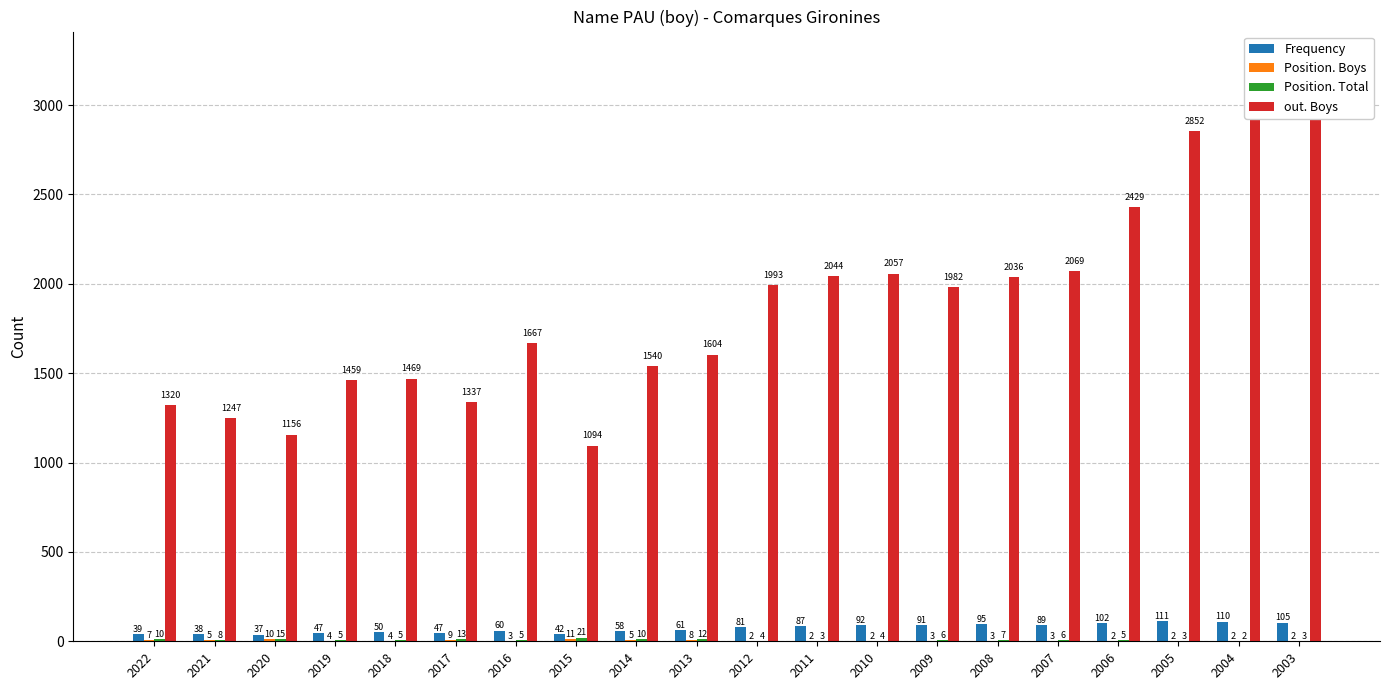

How many bars are there in each group?

4